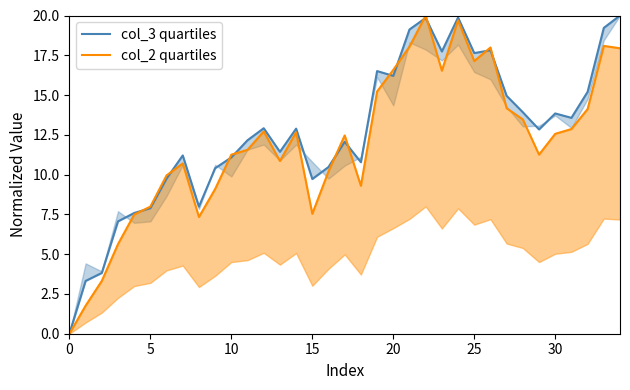

Reading left to right, transcribe all the data shown in this chart.

col_3 quartiles: 0.0	3.3	3.8	7.1	7.6	7.9	9.7	11.2	8.0	10.4	11.1	12.2	12.9	11.4	12.9	9.7	10.5	12.1	10.8	16.5	16.2	19.1	19.8	17.7	19.9	17.6	17.8	14.9	13.9	12.8	13.8	13.6	15.2	19.2	20.0
col_2 quartiles: 0.0	1.8	3.3	5.6	7.5	8.0	9.9	10.7	7.3	9.1	11.3	11.6	12.7	10.9	12.7	7.5	10.2	12.5	9.3	15.2	16.6	18.0	20.0	16.5	19.7	17.1	18.0	14.2	13.5	11.3	12.6	12.9	14.1	18.1	17.9